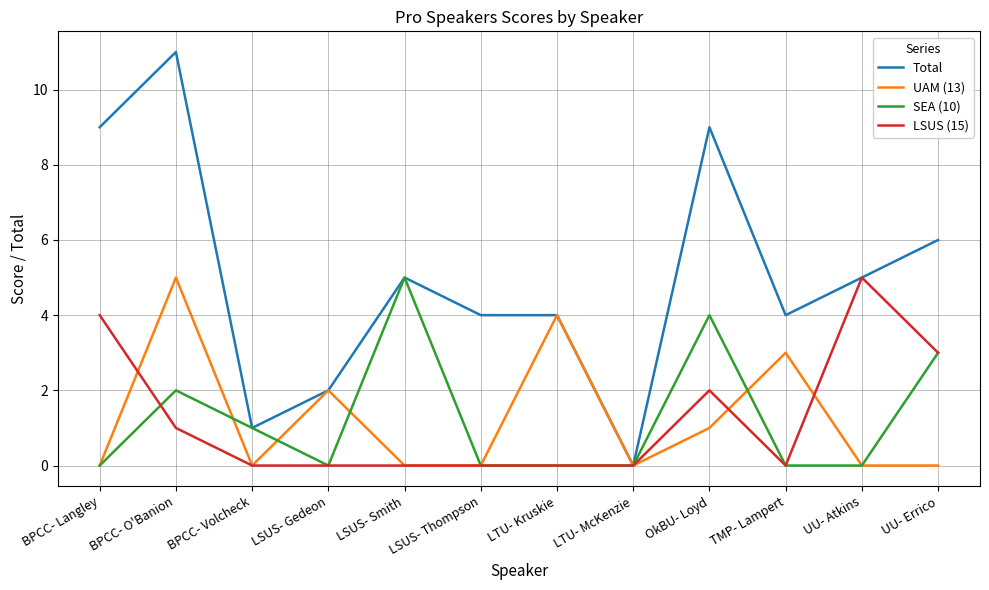

Does the chart have visible grid lines?

Yes